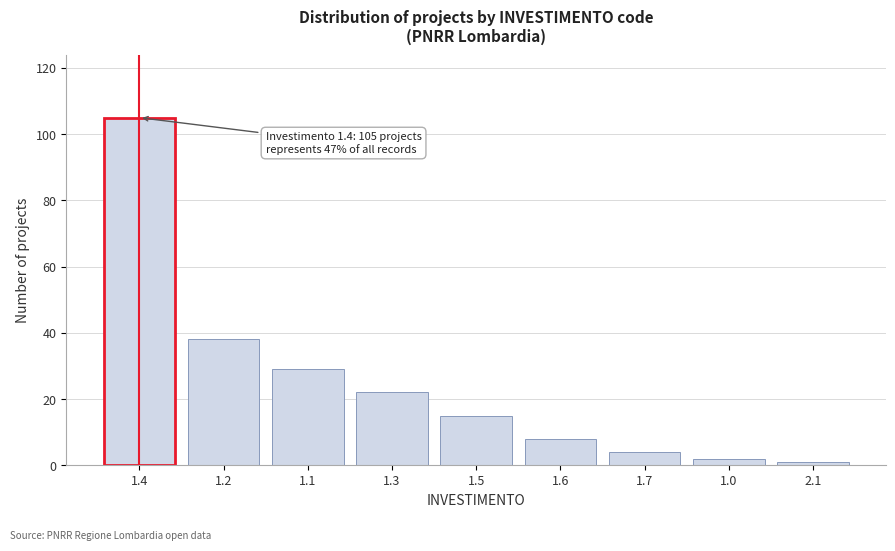

Reading left to right, transcribe all the data shown in this chart.

105	38	29	22	15	8	4	2	1